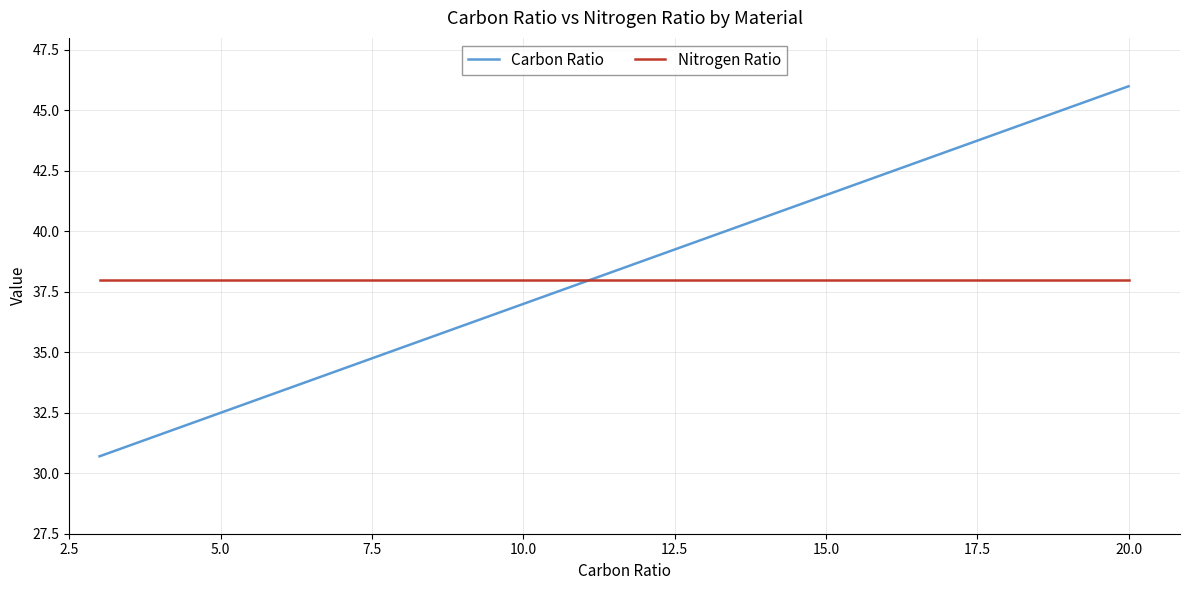

List the series in order of their overall mean, highest first.

Nitrogen Ratio, Carbon Ratio